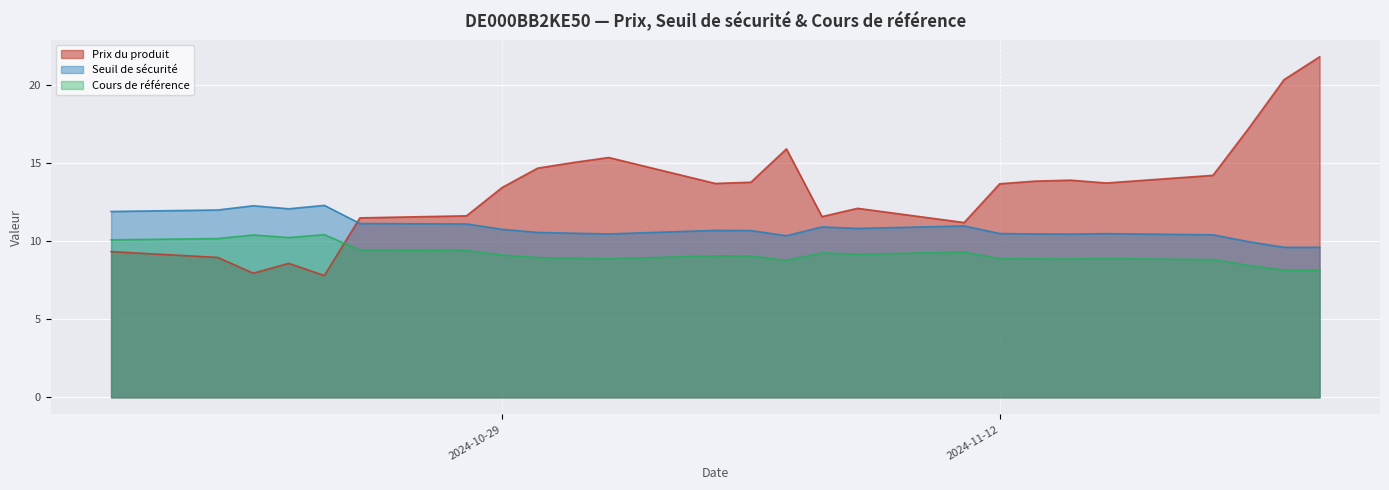

True or false: Cours de référence has a value of 4.4 at 2024-10-28.

False